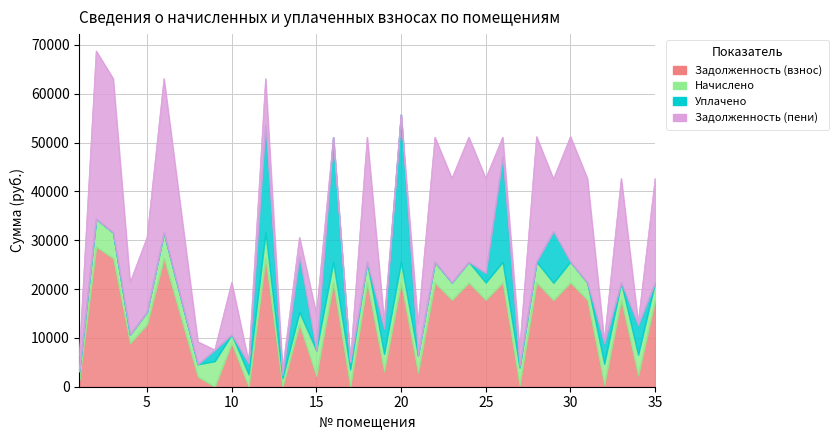

True or false: Начислено has more than 0 points higher than both neighbors.

True